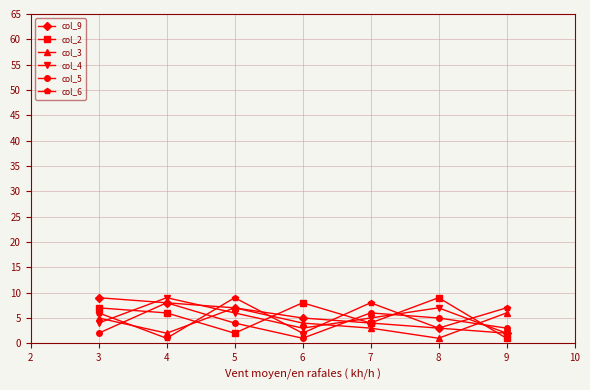

Is the value of col_3 at 4 greater than the value of col_2 at 3?

No